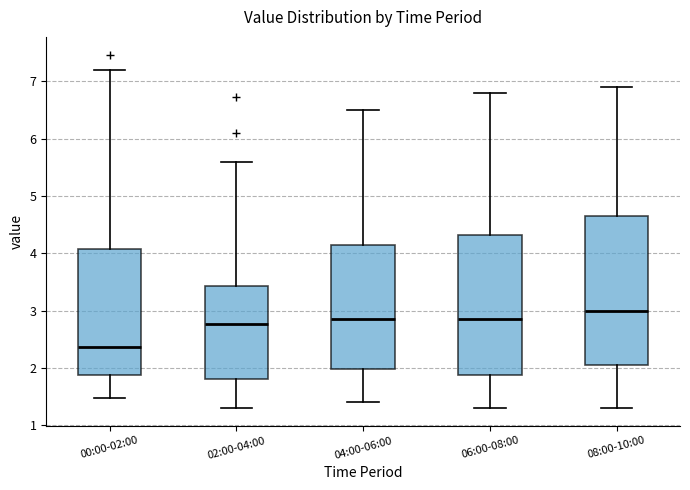

Which box's median line is the lowest?

00:00-02:00